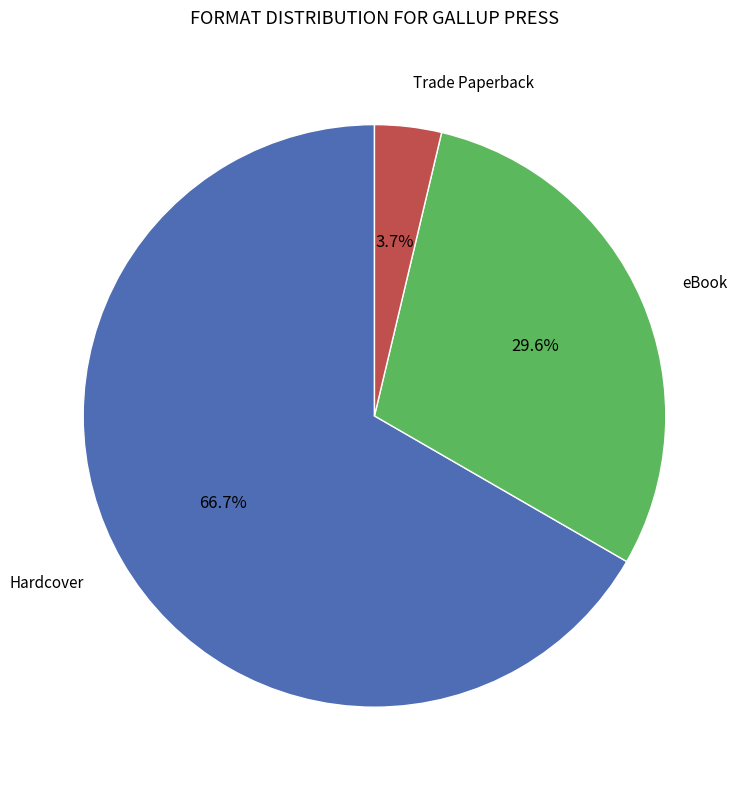

To the nearest percent, what percentage of the pie is eBook?

30%